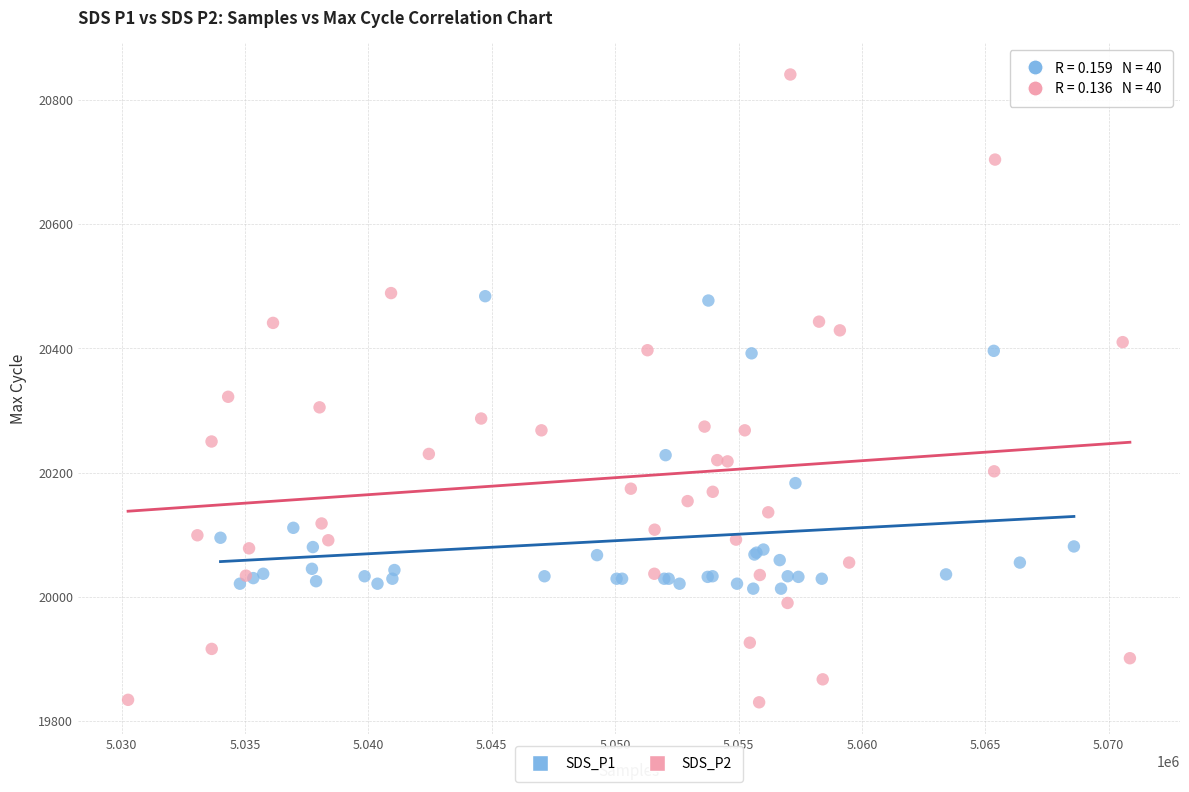

Which series has the widest spread of Y values?

SDS_P2